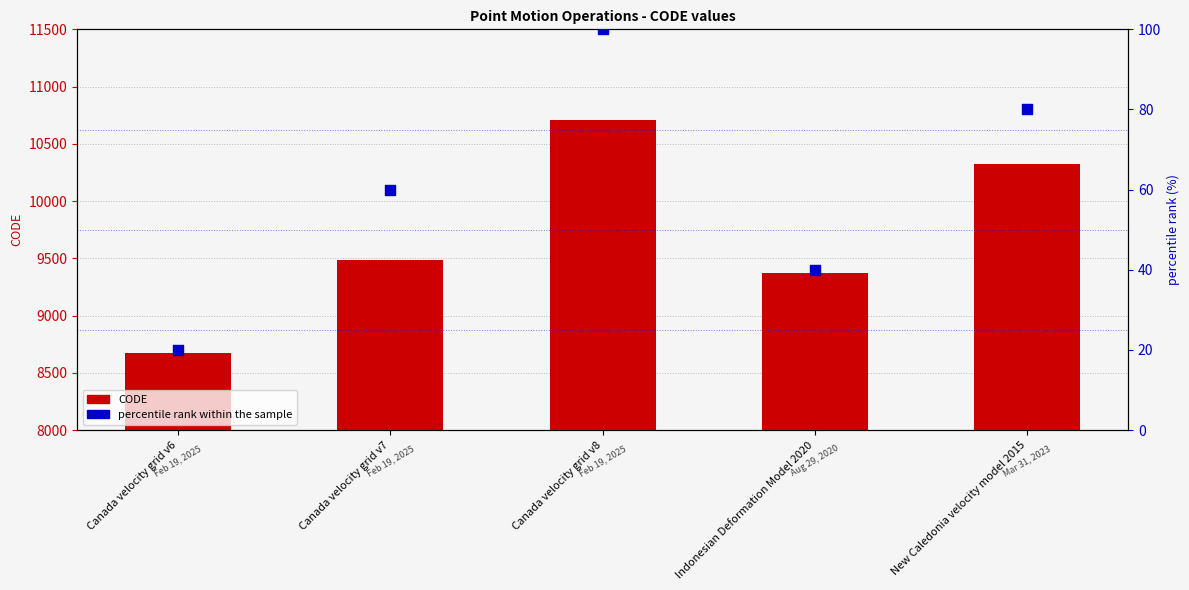

Is the value of percentile rank within the sample at Canada velocity grid v7 greater than the value of CODE at Indonesian Deformation Model 2020?

No